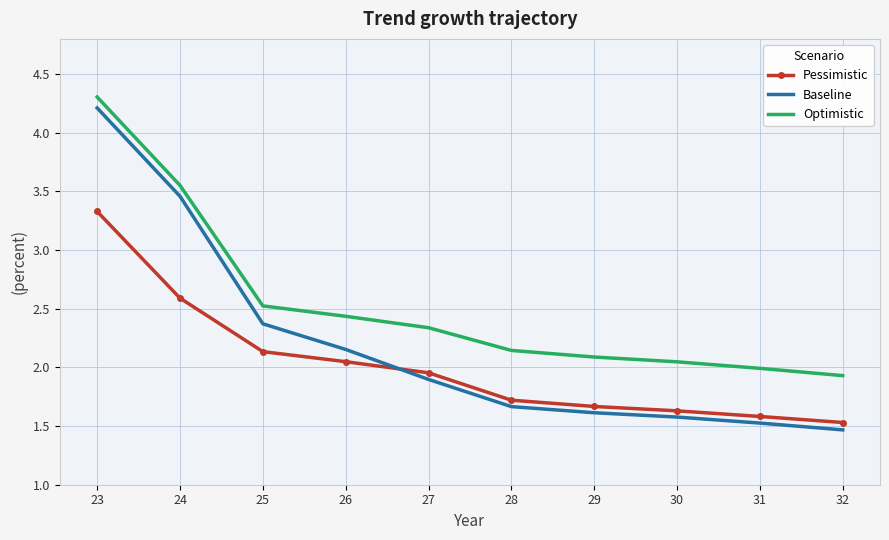

True or false: Baseline and Optimistic intersect in this chart.

False